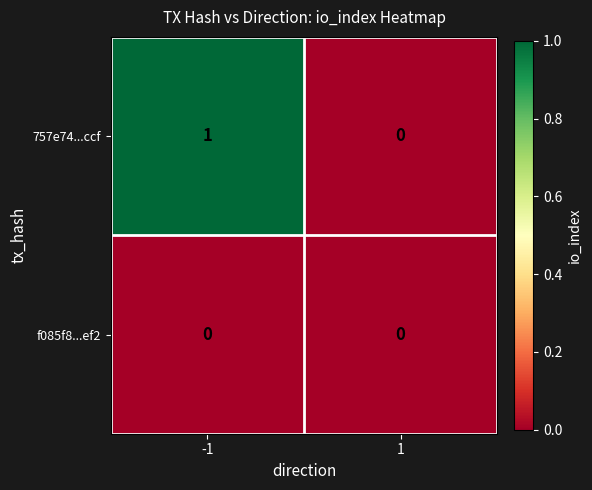

Which category has the highest value across all series?

-1